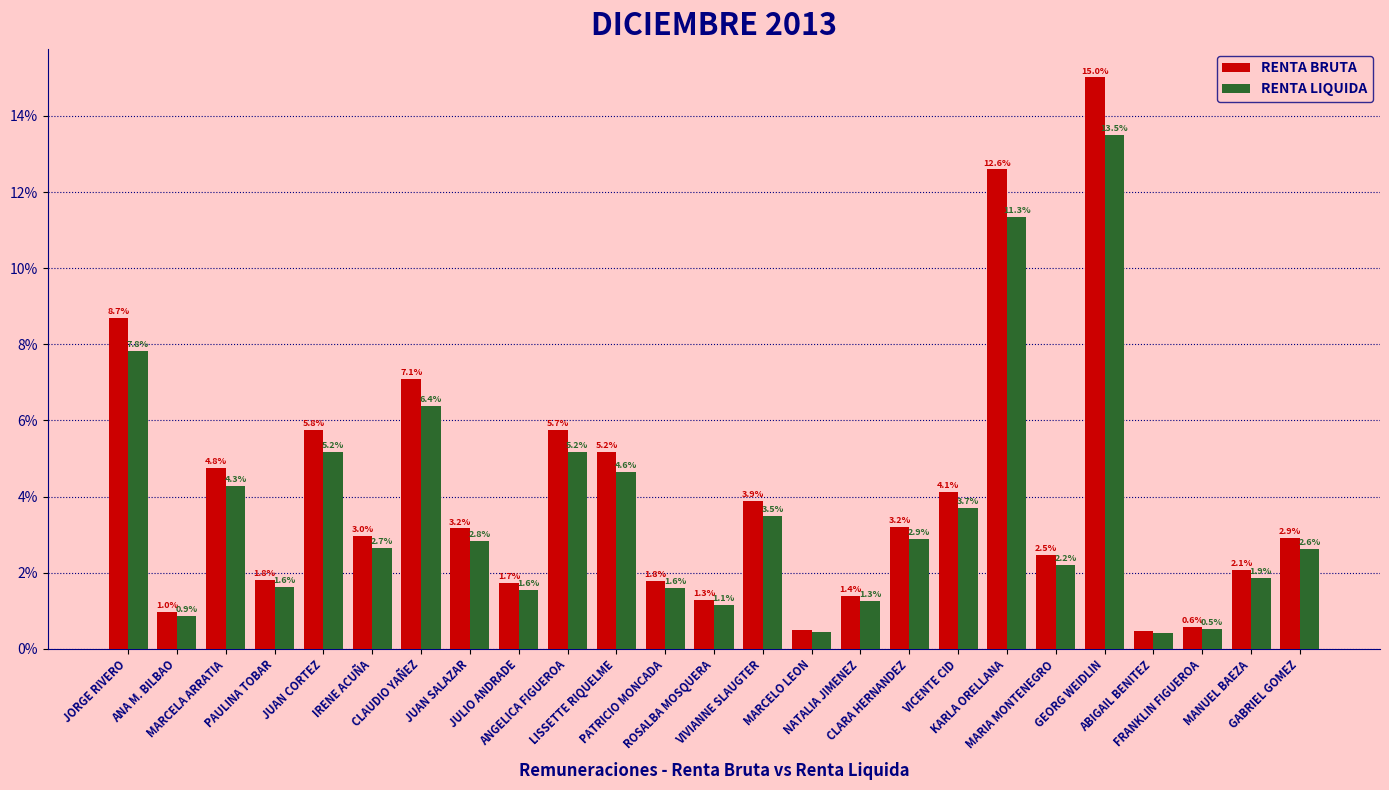

Where does the RENTA BRUTA series first go above 2?

JORGE RIVERO